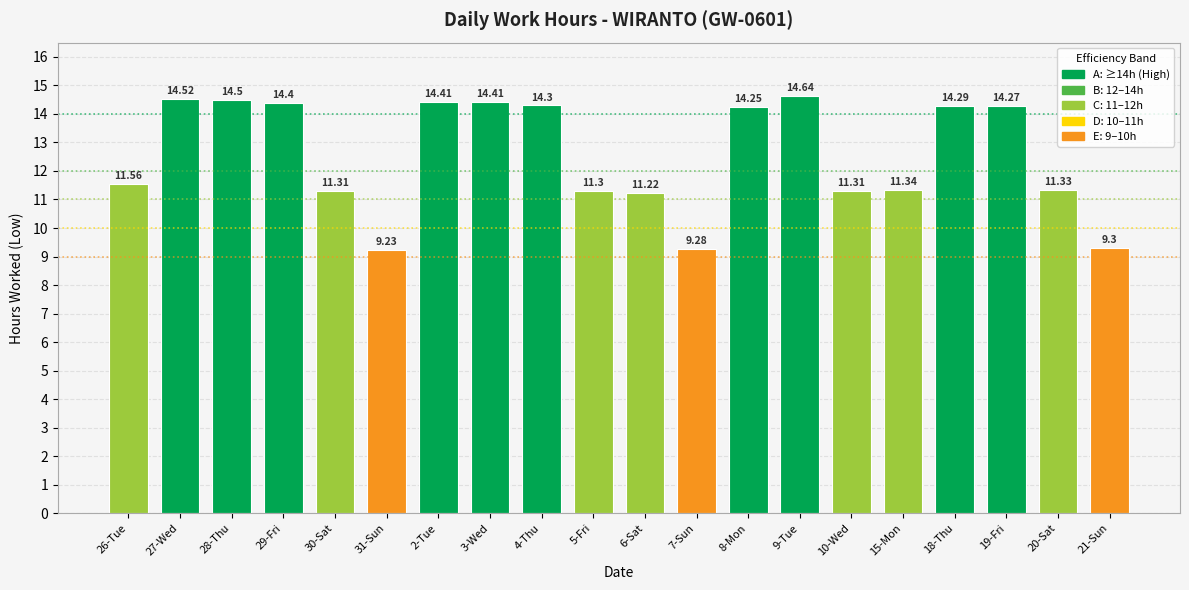

Approximately how many times larger is the value at 6-Sat compared to 28-Thu?

0.8